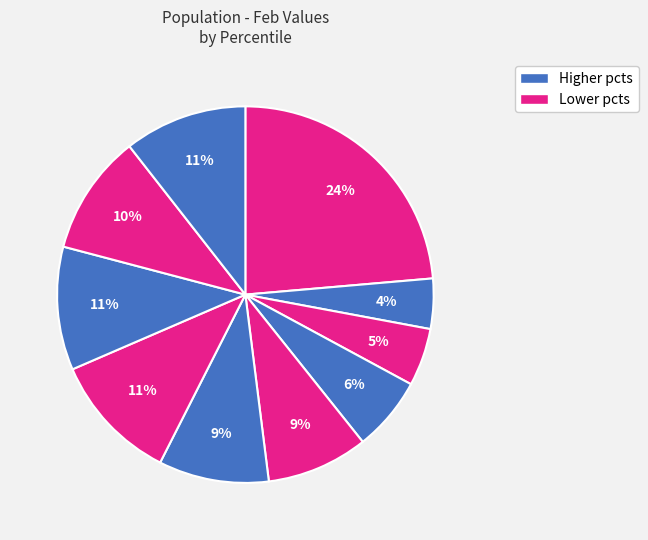

How many segments does this pie chart have?

10